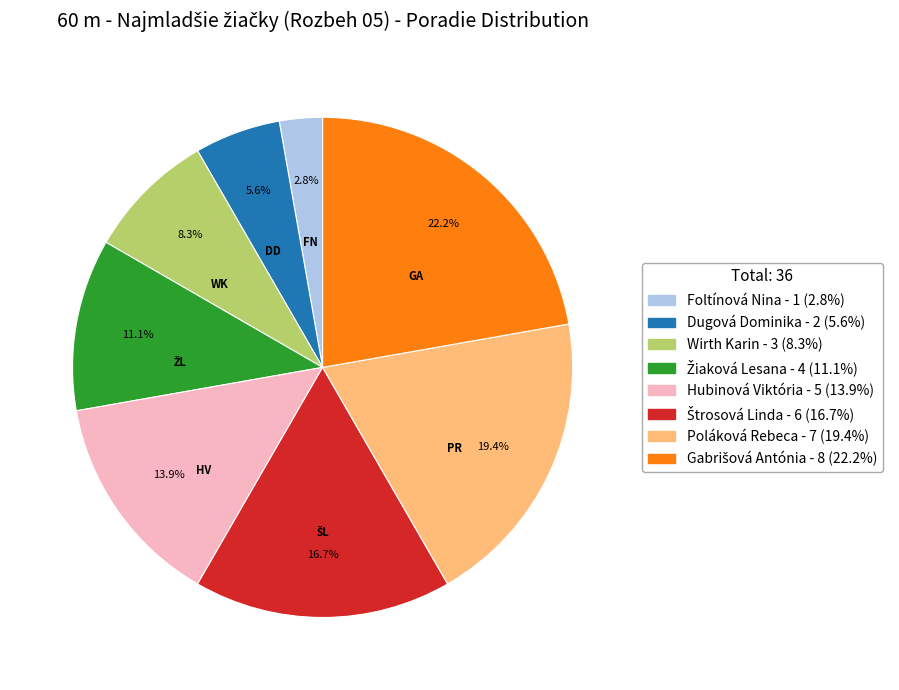

True or false: Hubinová Viktória accounts for 14% of the total.

True